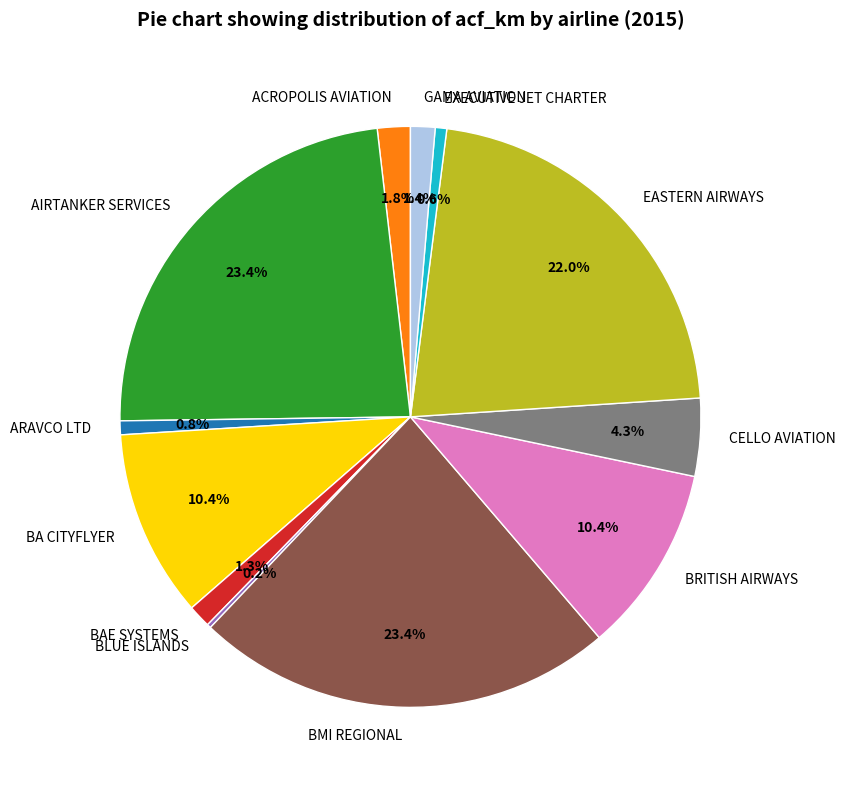

To the nearest percent, what is the difference between the largest and smallest slice percentages?

23%